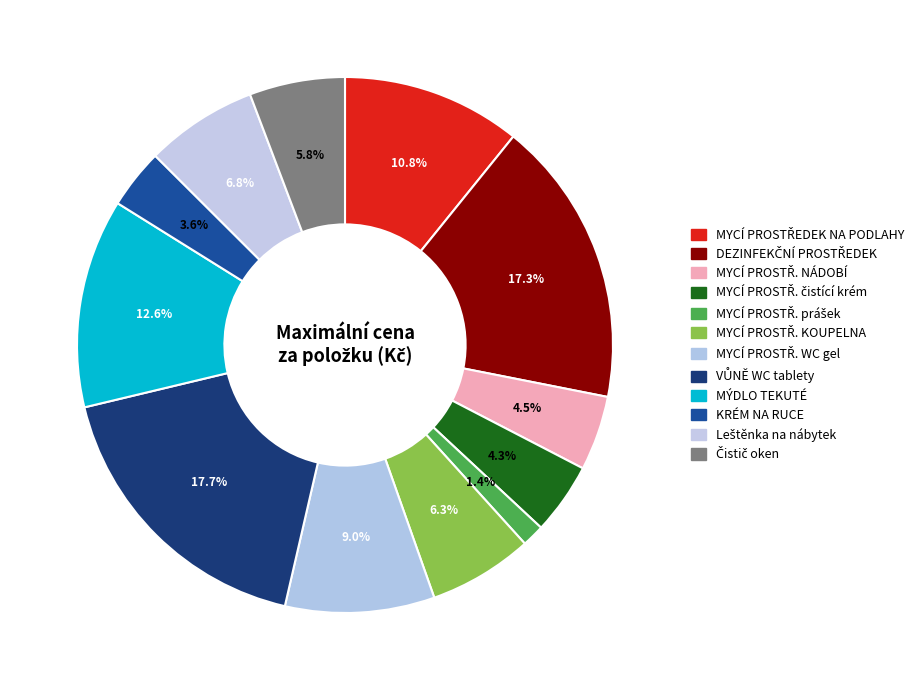

Count the number of slices in the pie.

12